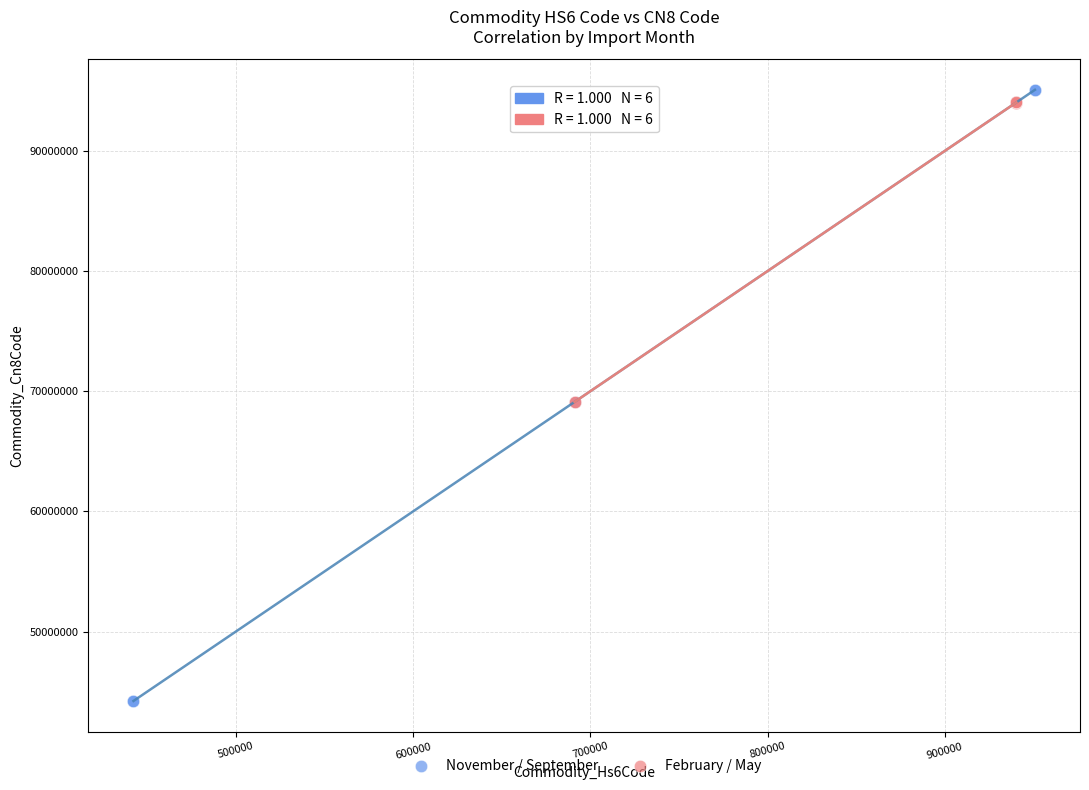

What are all the series names shown in the legend?

November / September, February / May